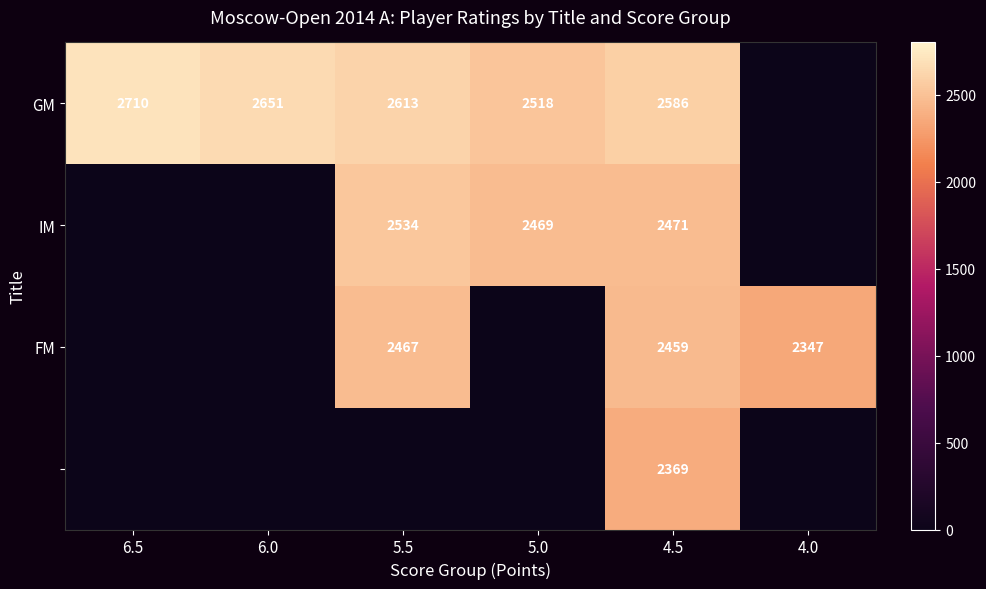

What is the total value across all series at 4.5?

9885